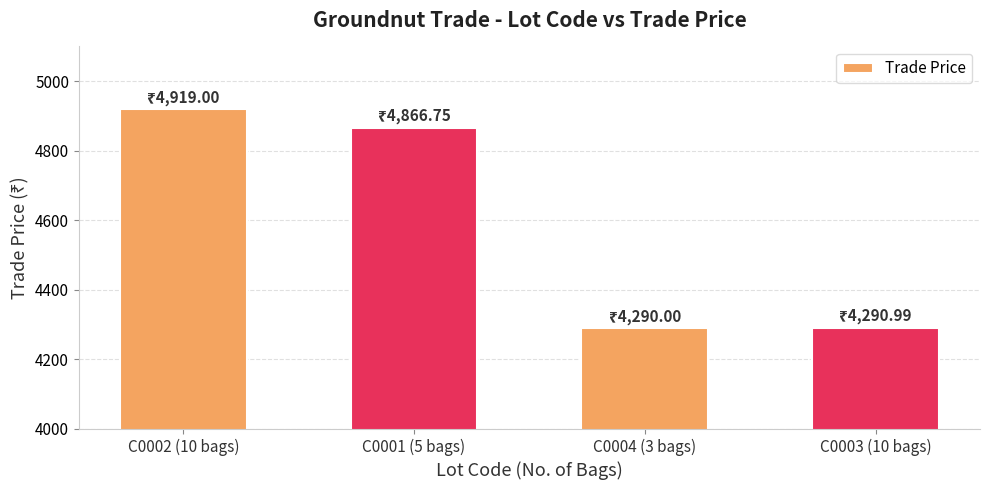

True or false: the data shows 4866.8 at C0001 (5 bags).

True